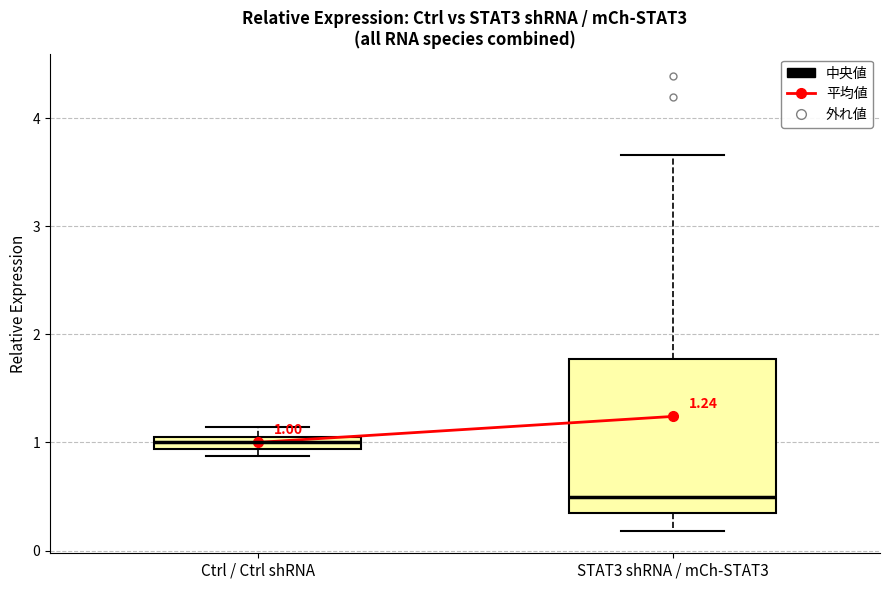

Comparing the boxes themselves (not the whiskers), which one is the tallest?

STAT3 shRNA / mCh-STAT3